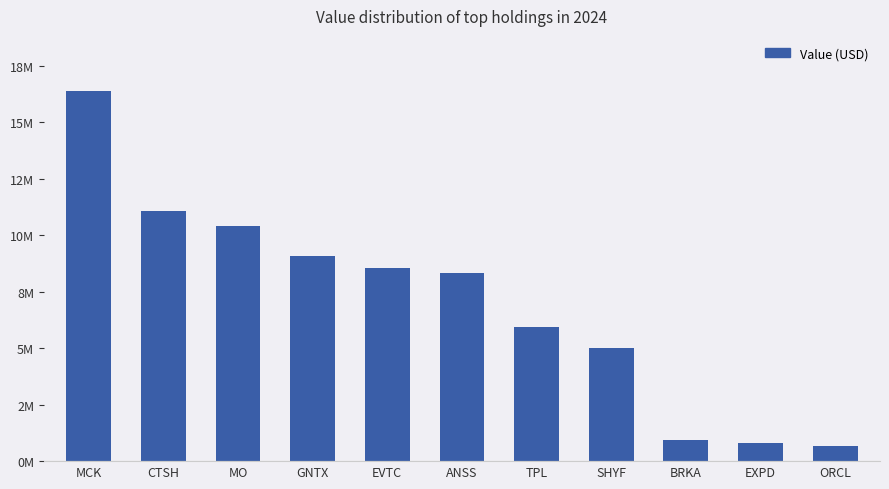

What is the greatest value displayed?

16378300